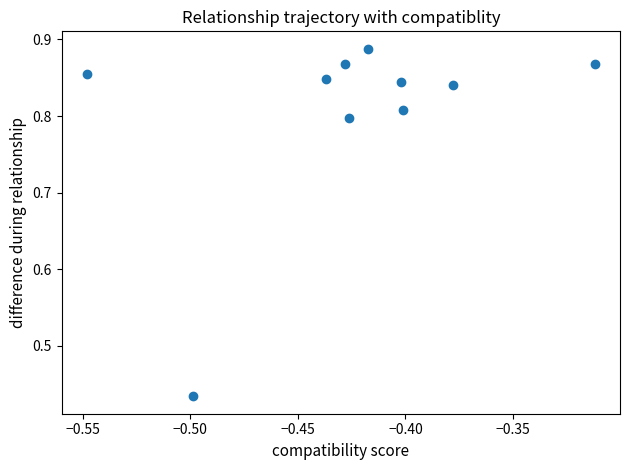

What is the average X value?

-0.4